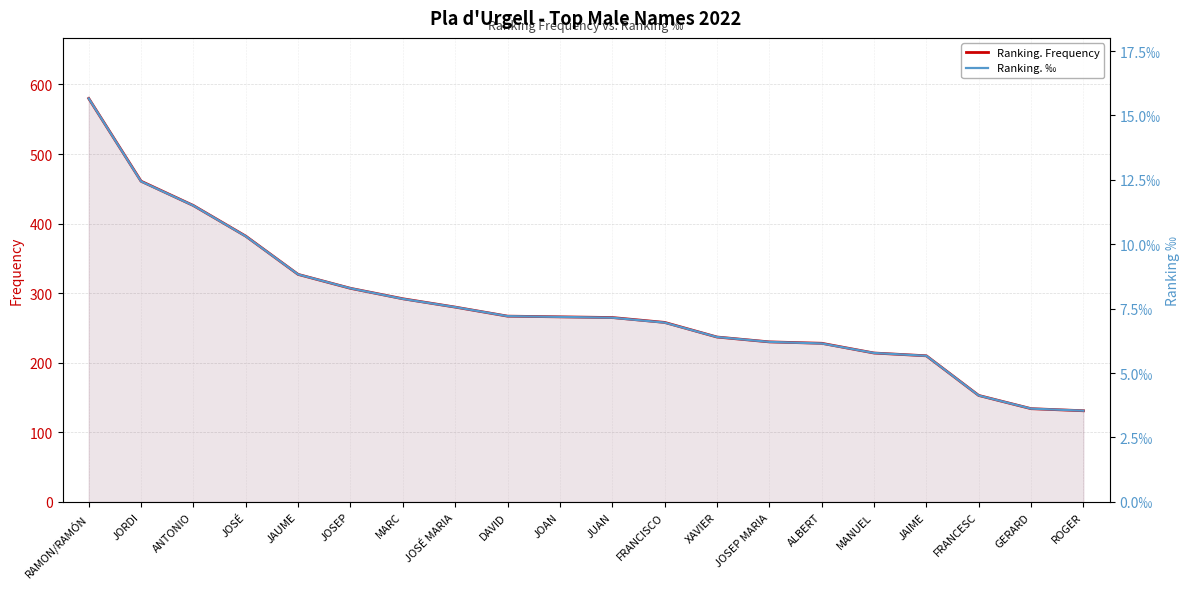

True or false: Ranking. ‰ and Ranking. Frequency intersect in this chart.

False